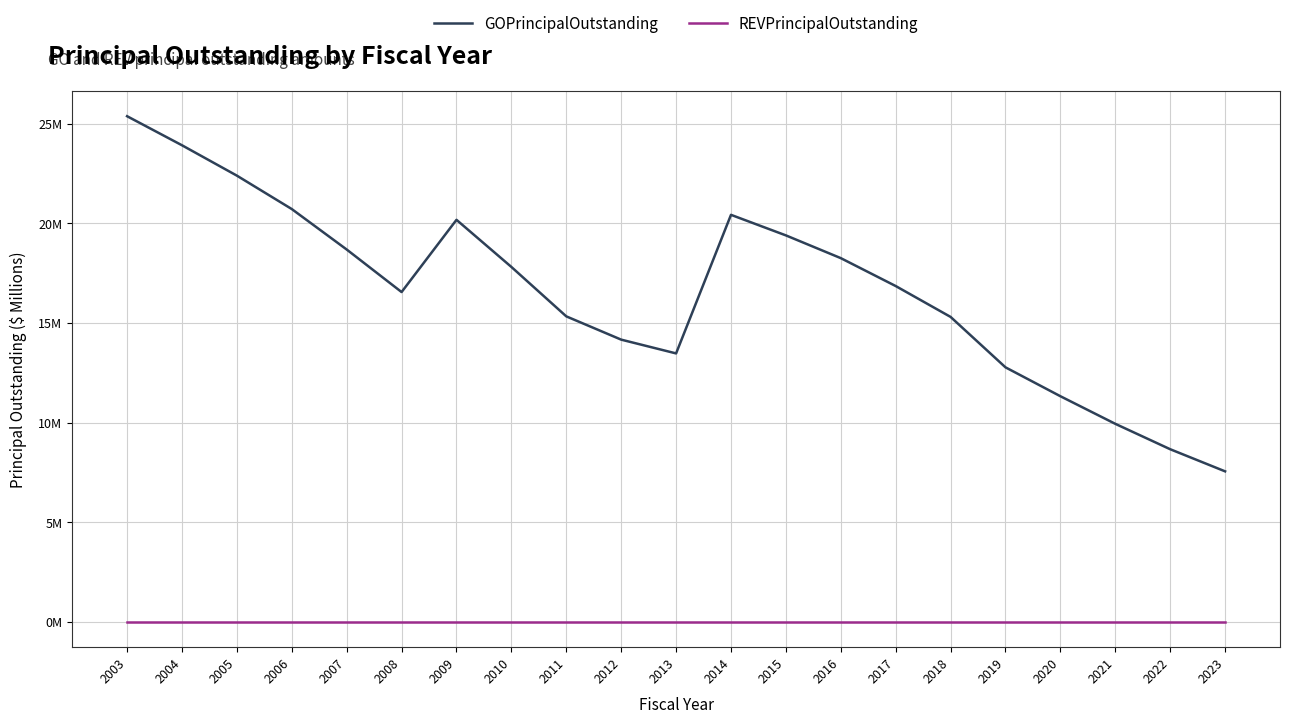

True or false: REVPrincipalOutstanding has more than 2 interior local peaks.

False